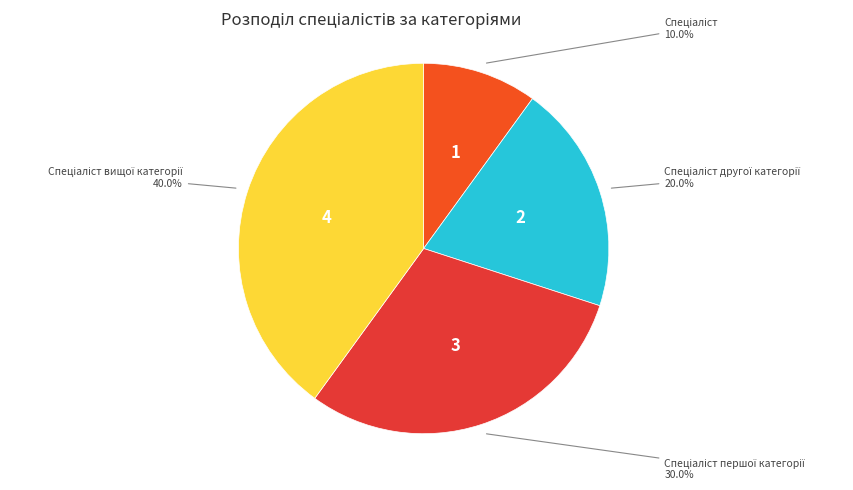

How many segments does this pie chart have?

4